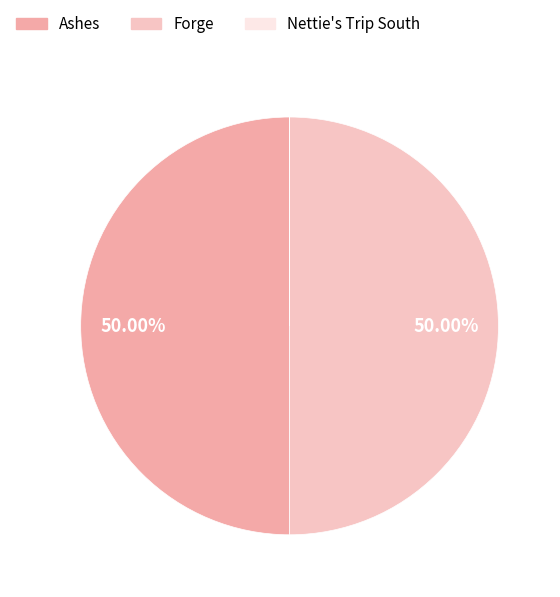

Count the number of slices in the pie.

3